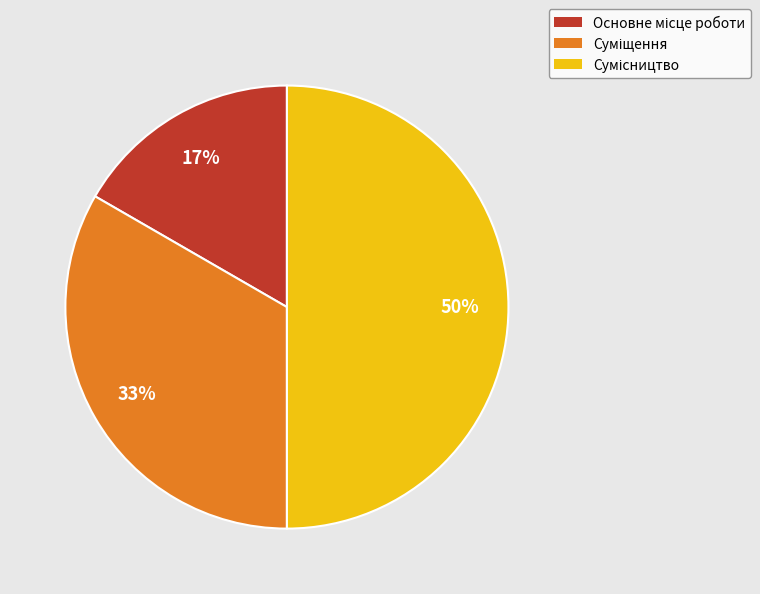

How many slices are in this pie chart?

3